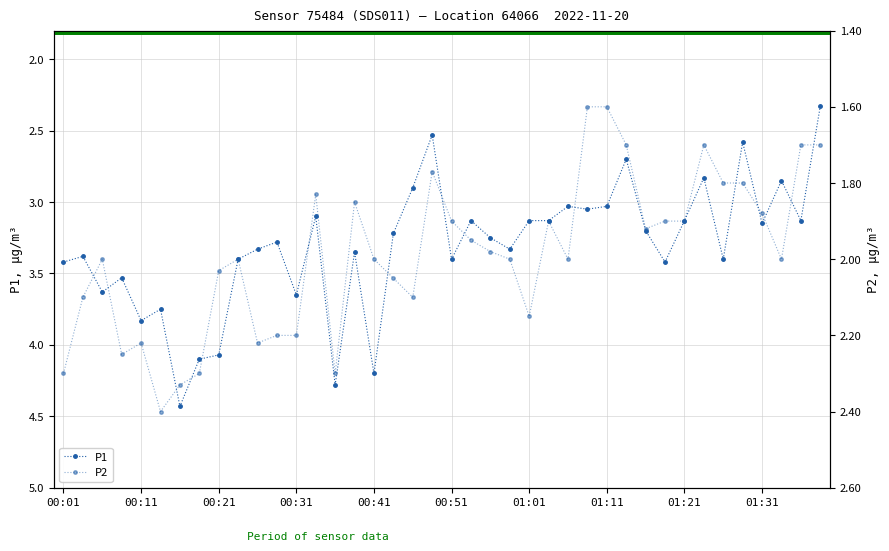

True or false: P1 and P2 cross at least once.

False